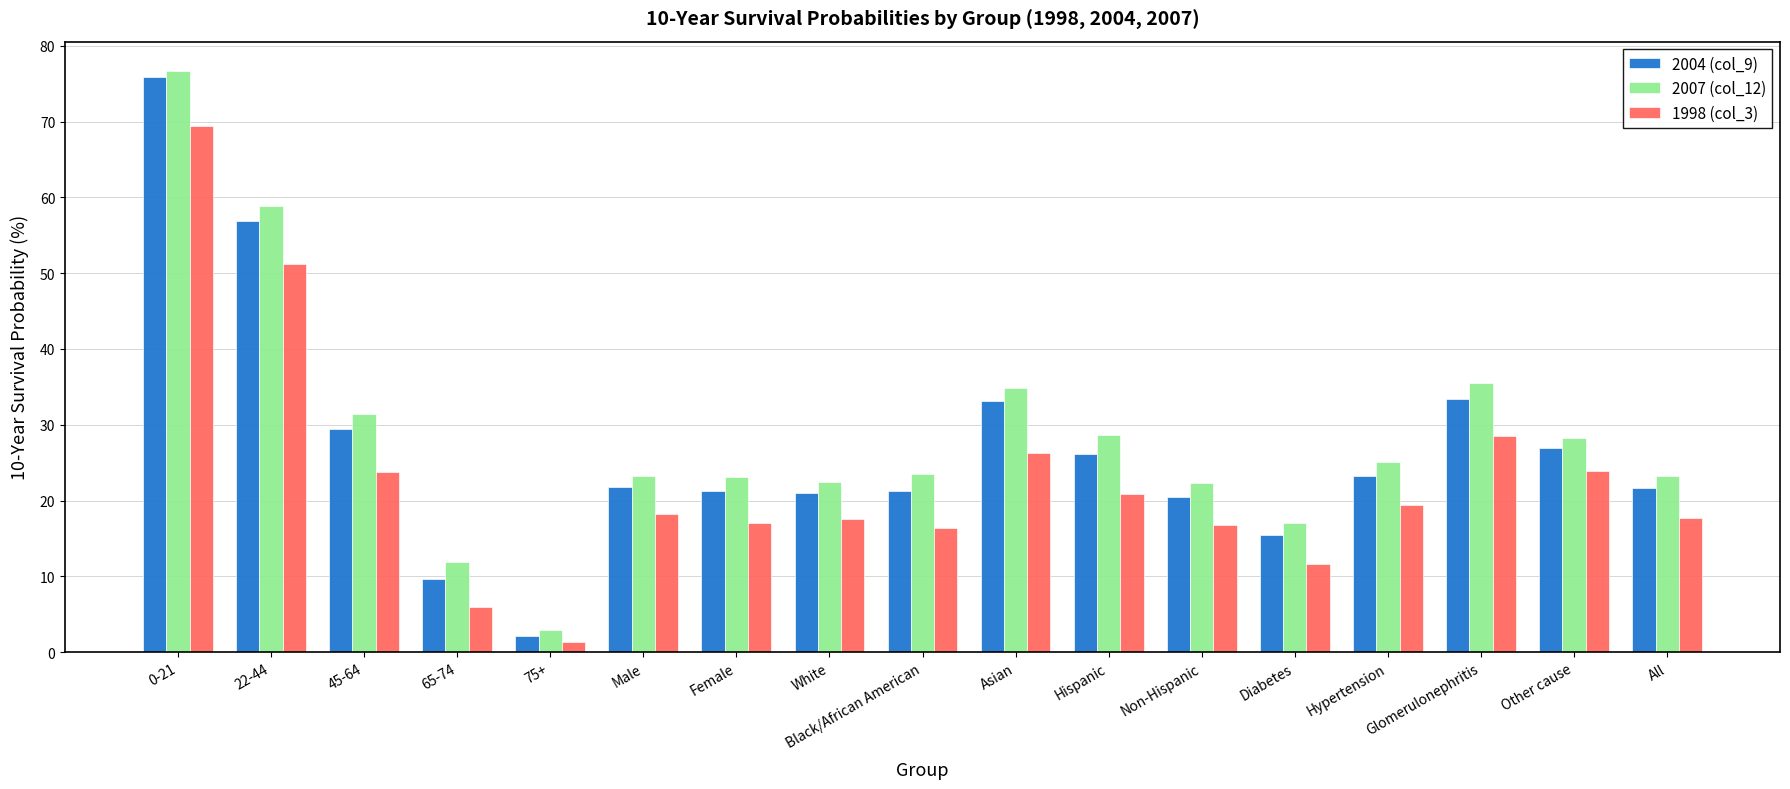

What is the sum of all 2007 (col_12) values?

489.2